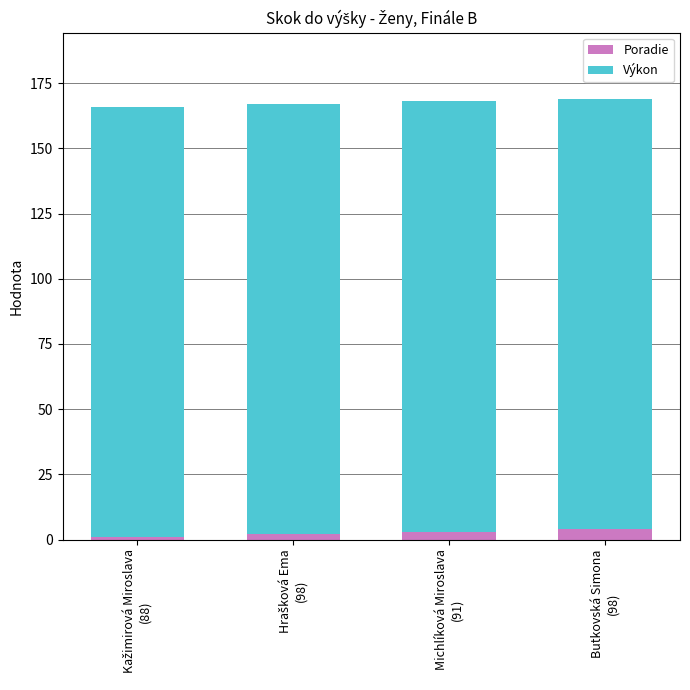

What is the sum of all Poradie values?

10